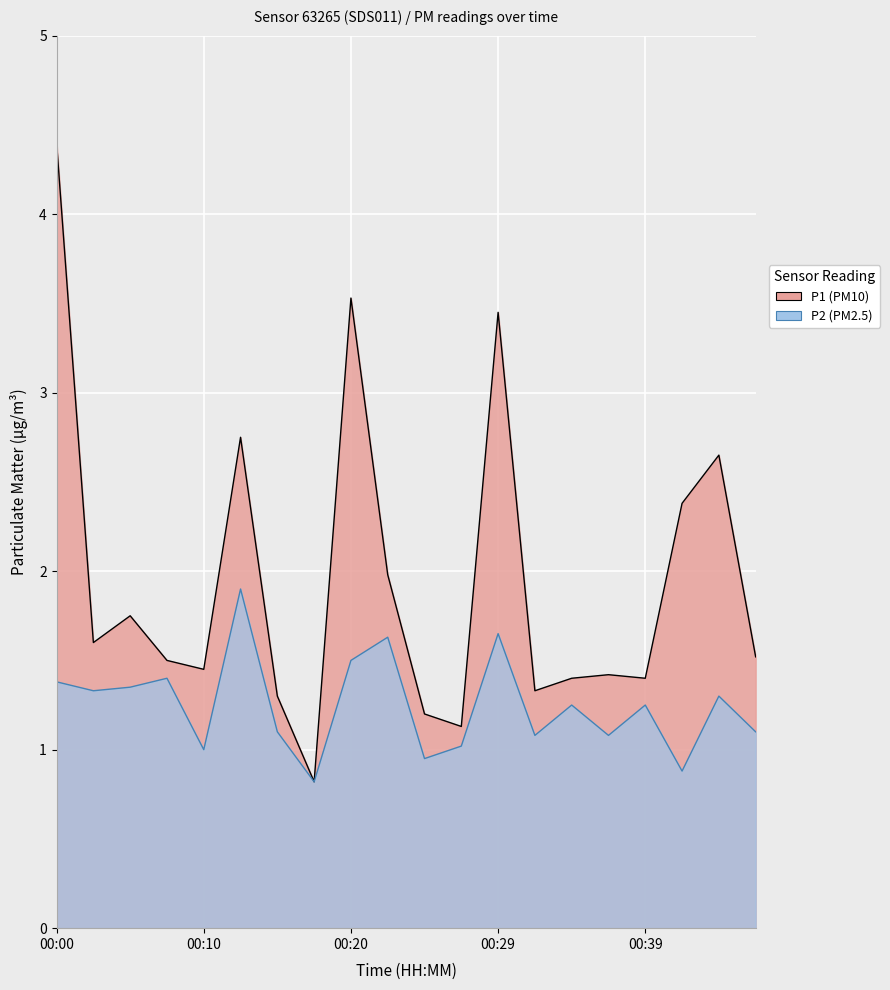

True or false: P1 has a value of 3.6 at 00:12.

False